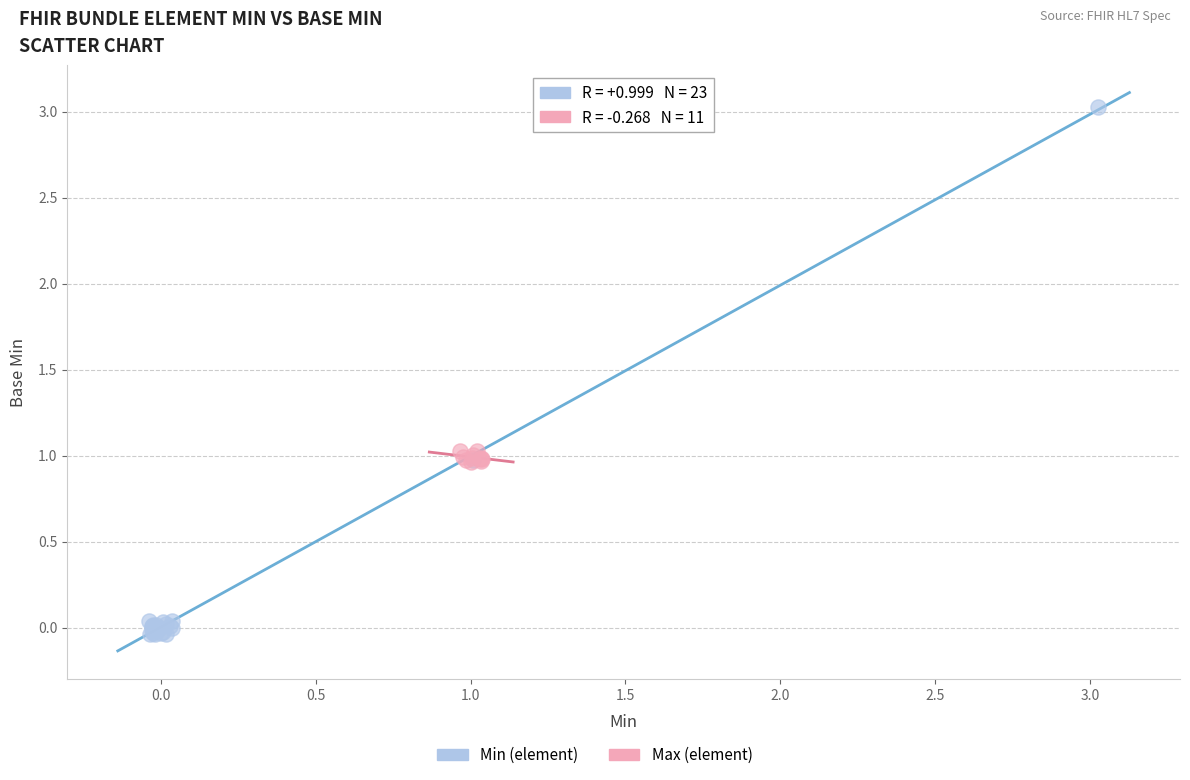

Which series has the widest spread of Y values?

Min (element)